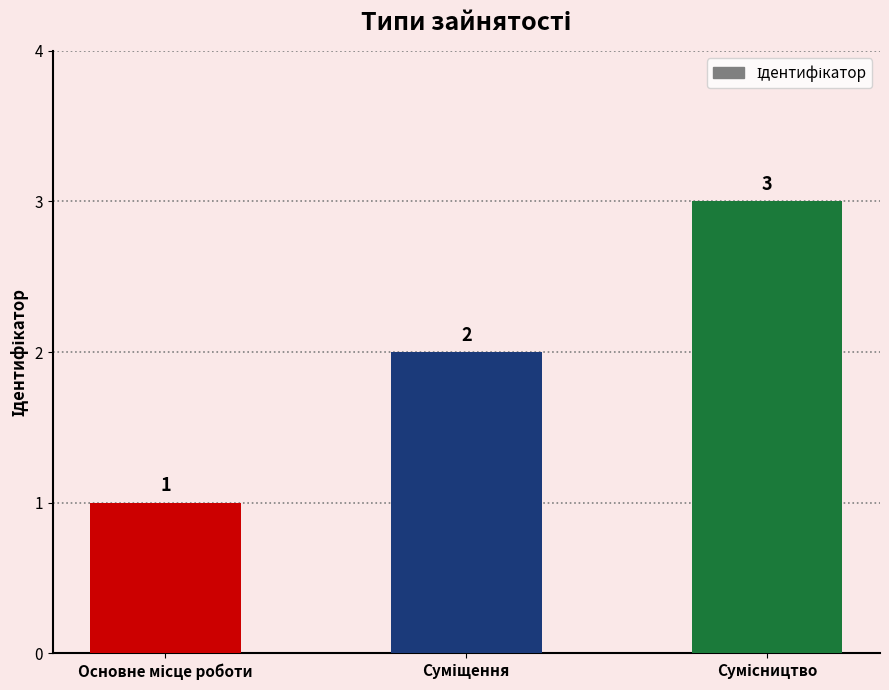

What is the maximum value shown in the chart?

3